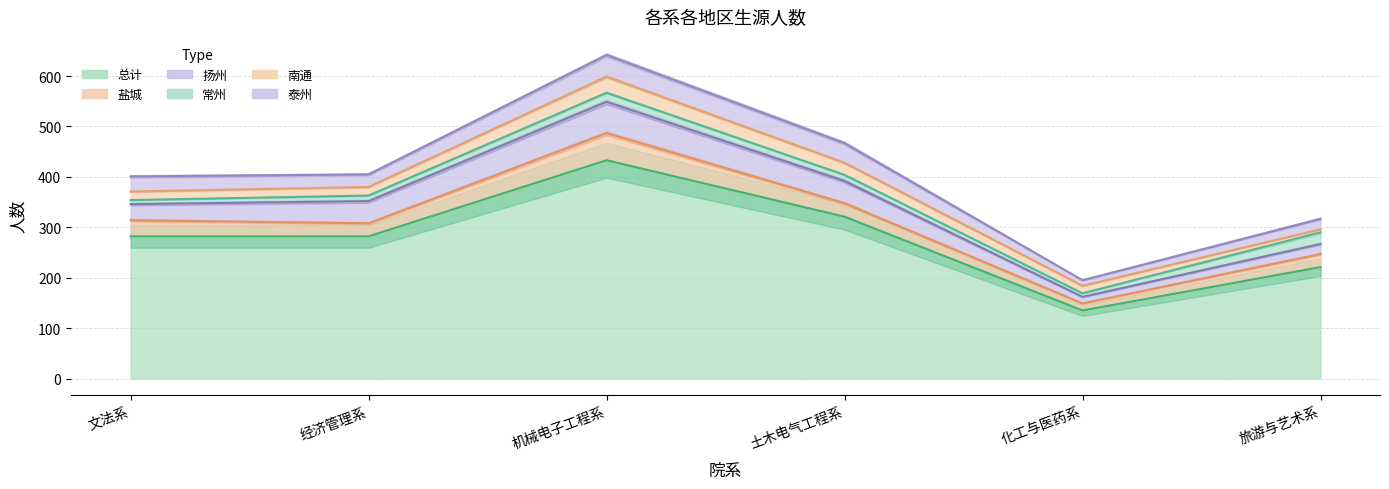

How many distinct data groups are displayed?

6